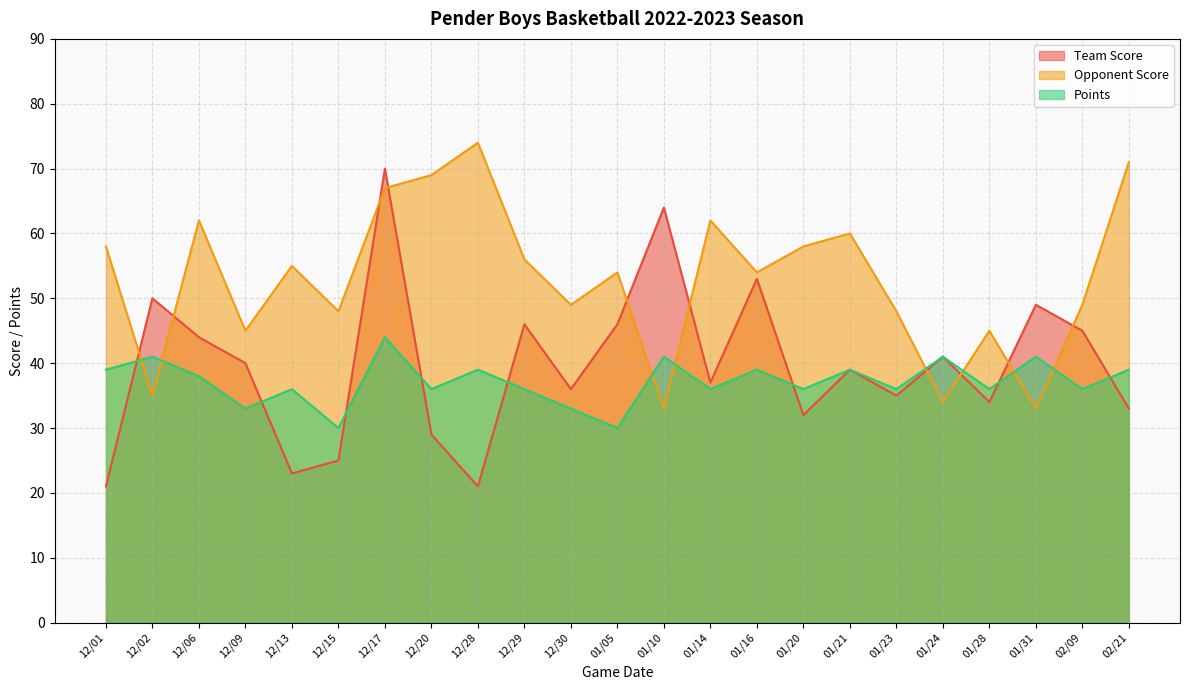

True or false: Points and Team Score intersect in this chart.

True